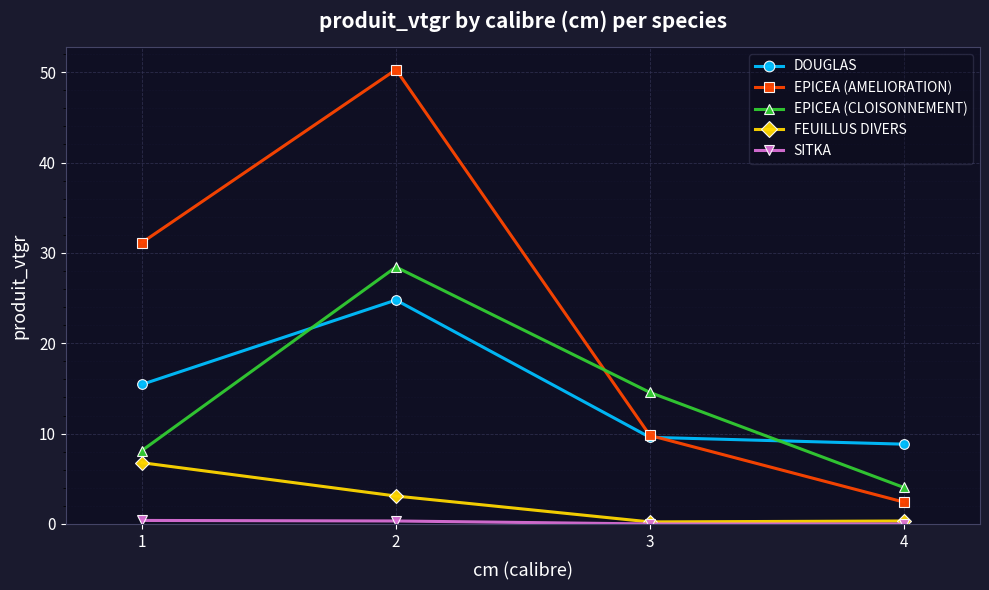

Which series has the largest total across all categories?

EPICEA (AMELIORATION)